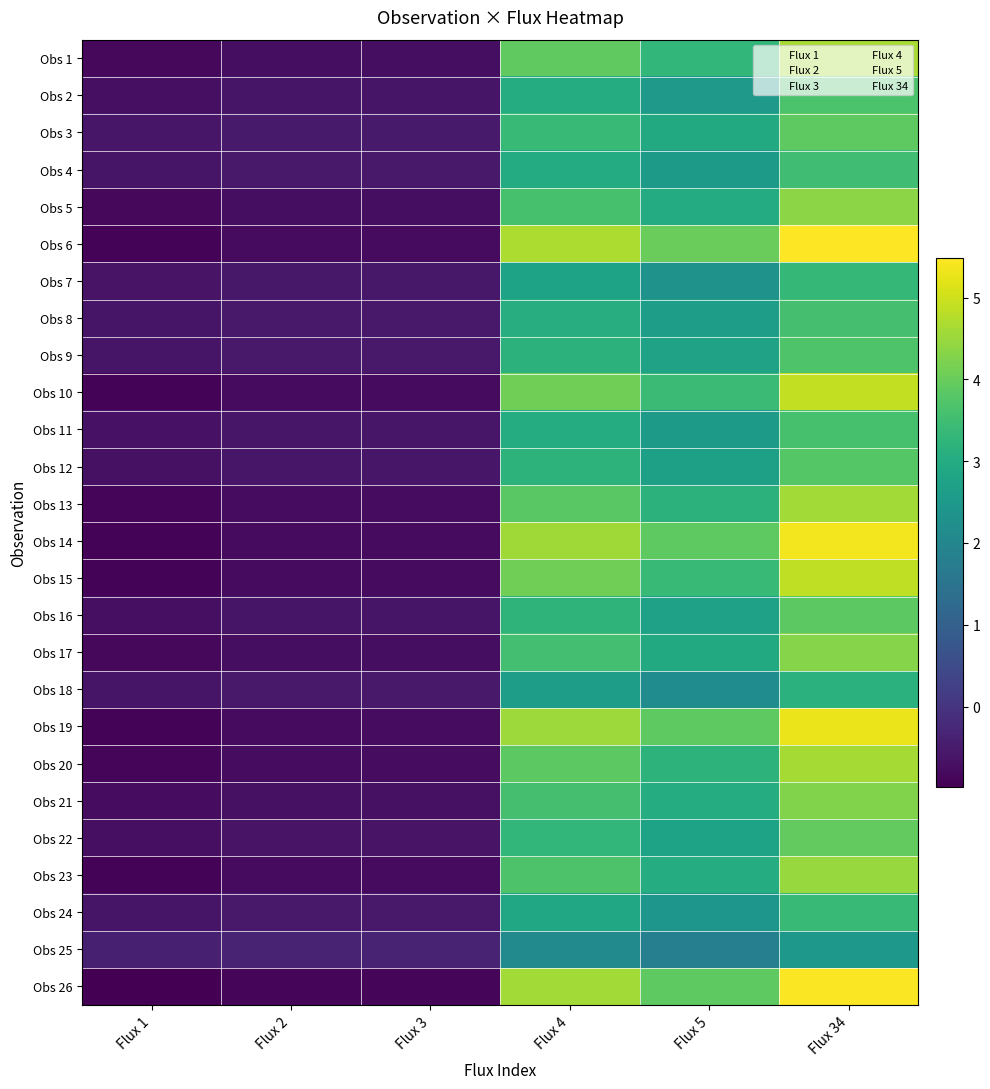

How many distinct data groups are displayed?

26